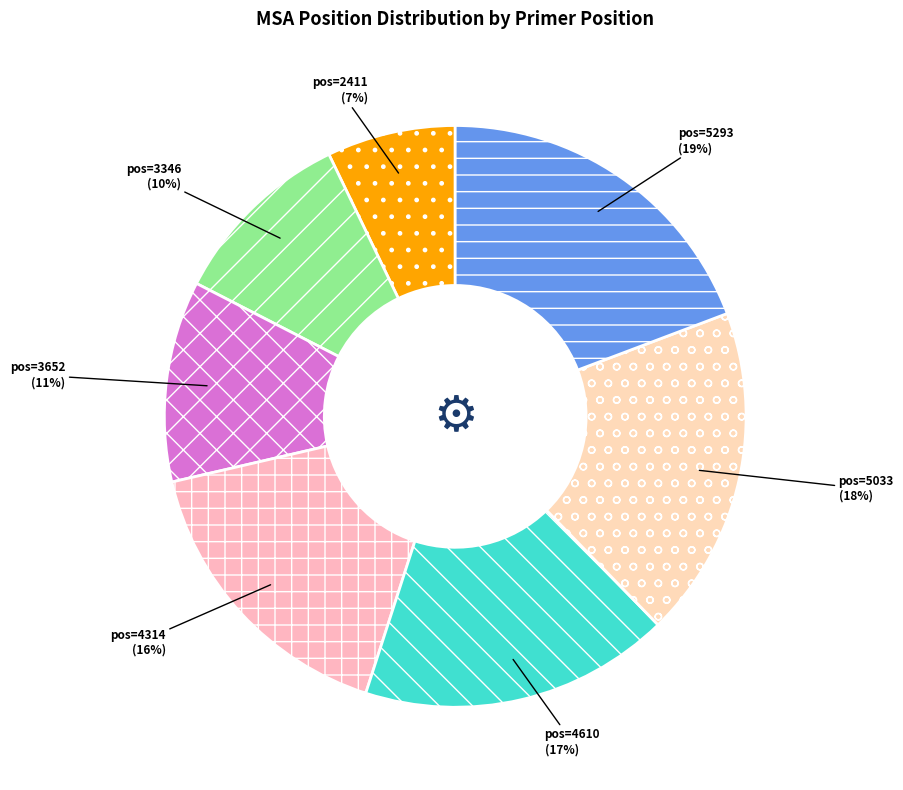

Does any single category account for the majority?

No